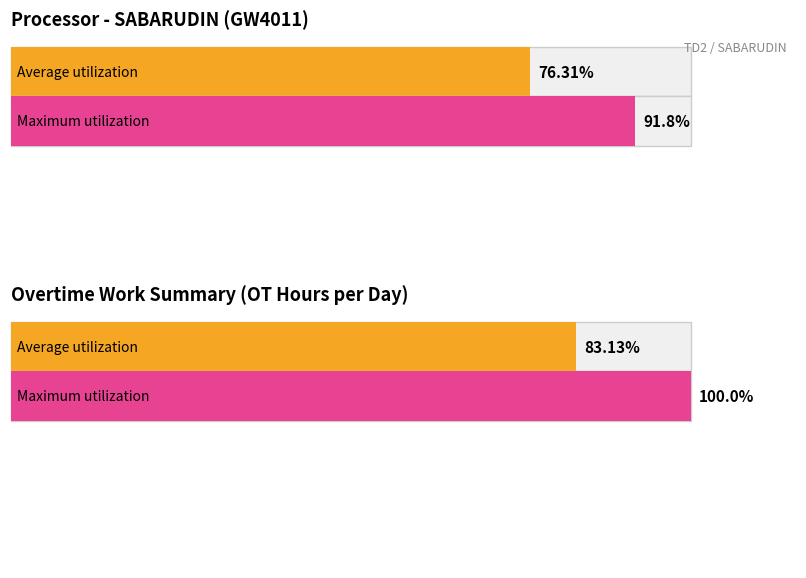

How many series are shown in this chart?

2